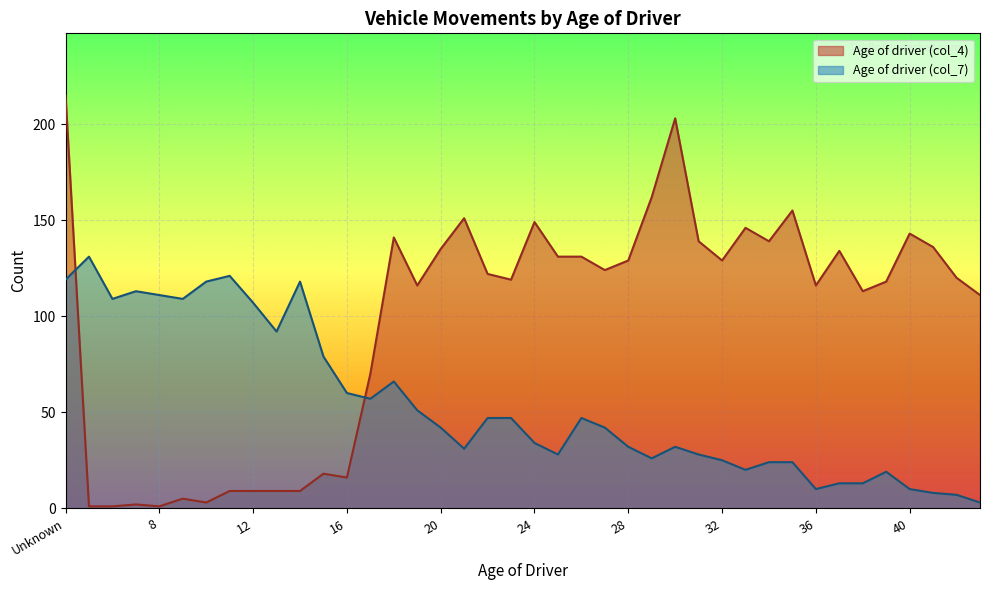

What is the difference between the second highest and minimum values?

202